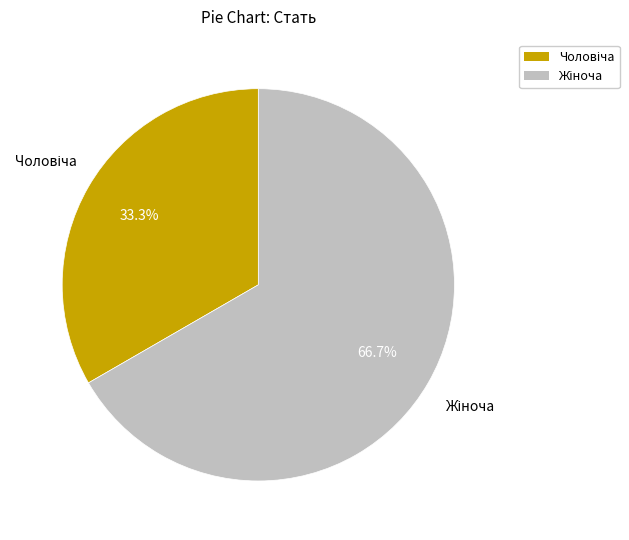

Does any single category account for the majority?

Yes